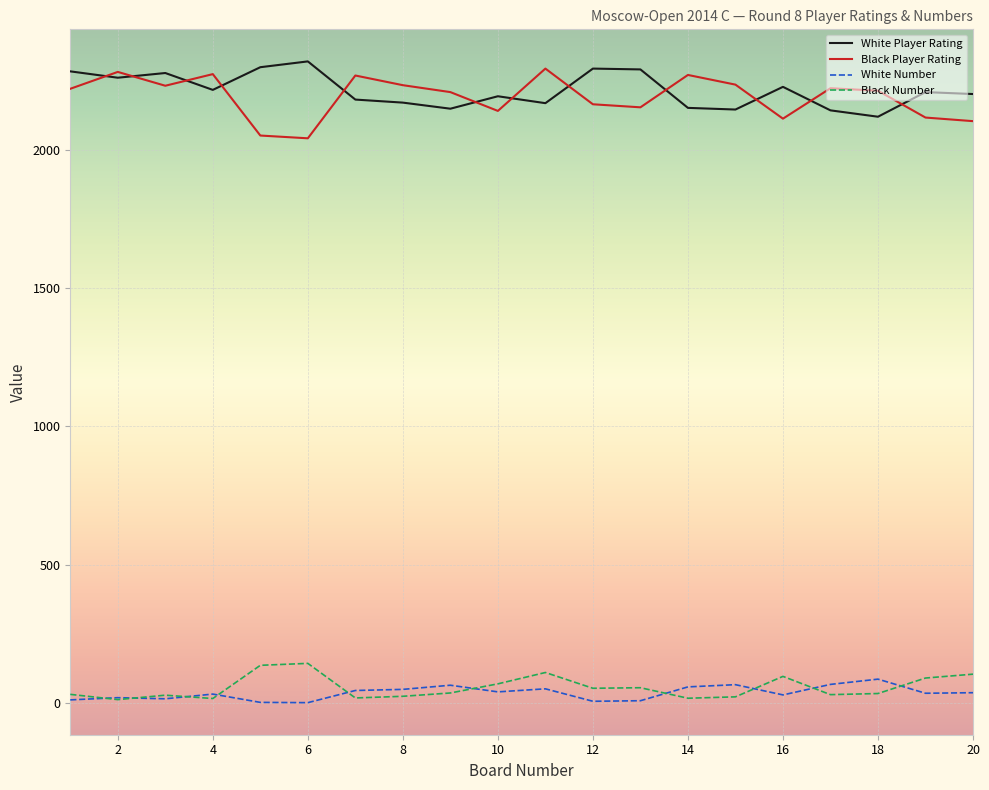

How many distinct data groups are displayed?

4